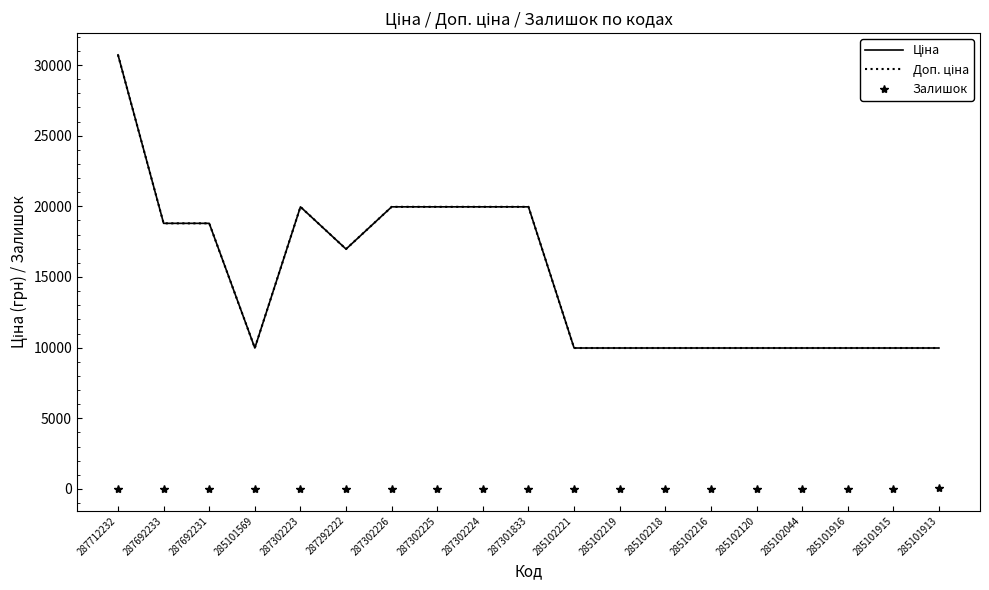

What is the spread (max minus min) of values at 287292222?

16972.3